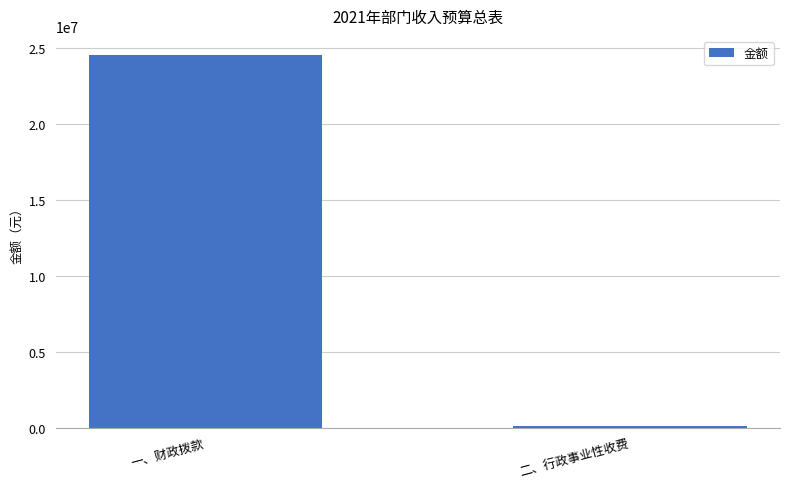

How many values are below 24546230?

1